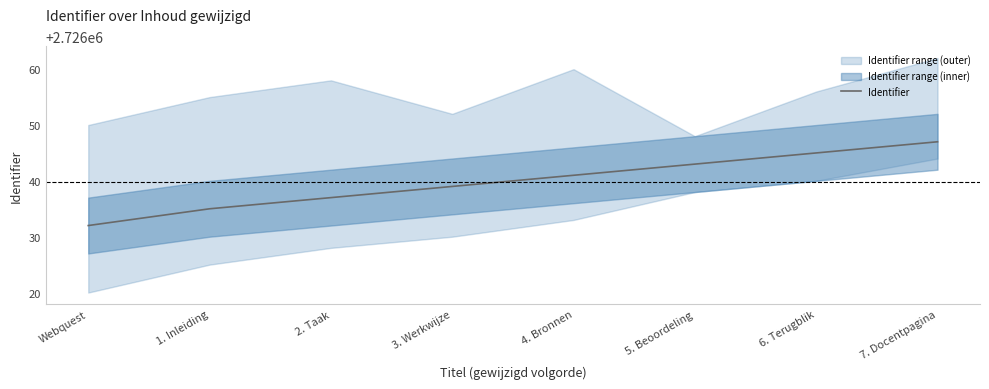

True or false: the data shows 4224638 at 6. Terugblik.

False